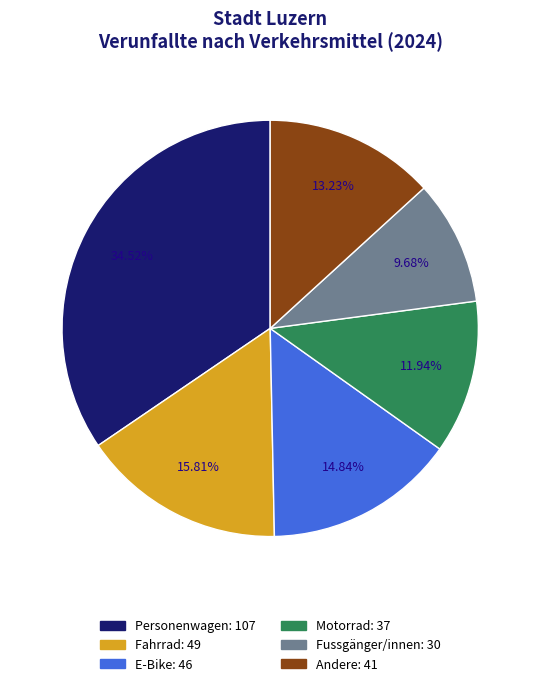

To the nearest percent, what is the difference between the largest and smallest slice percentages?

25%